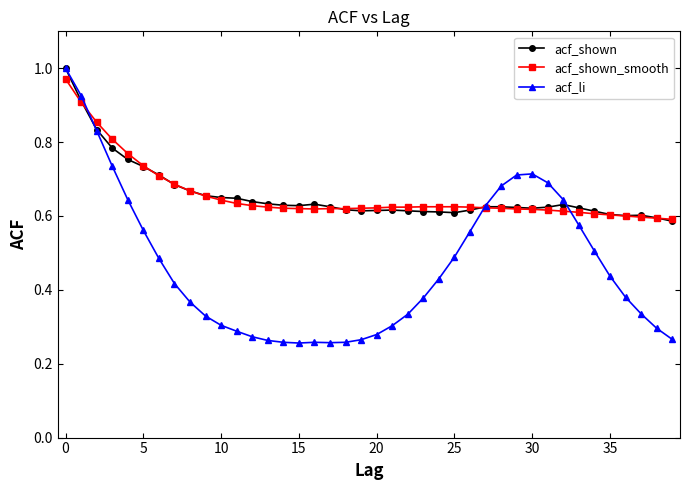

At how many categories does at least one series exceed 0?

40